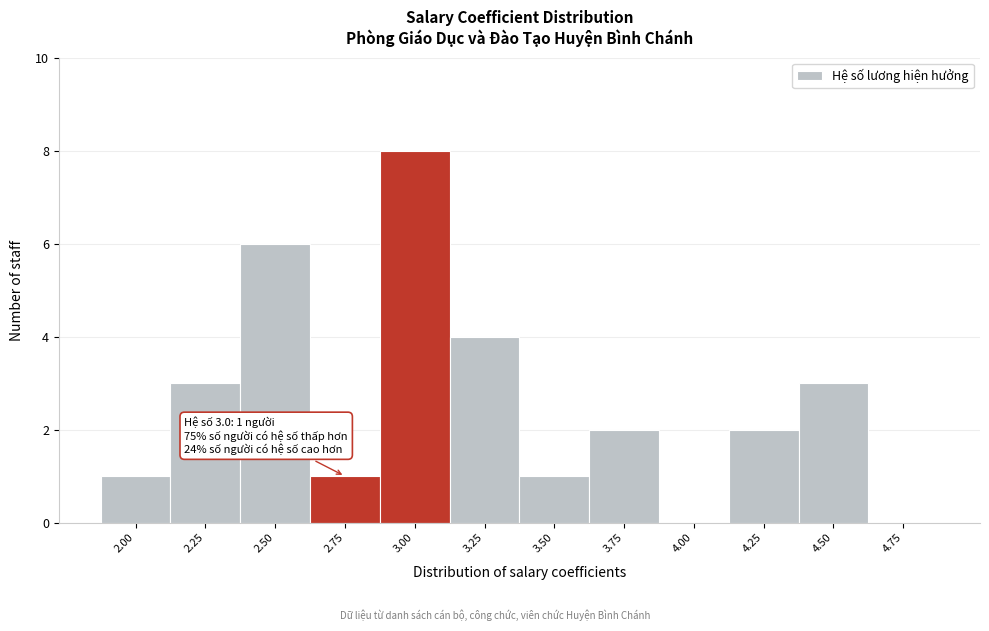

Reading right to left, list all the values displayed in this chart.

4.75=0	4.50=3	4.25=2	4.00=0	3.75=2	3.50=1	3.25=4	3.00=8	2.75=1	2.50=6	2.25=3	2.00=1